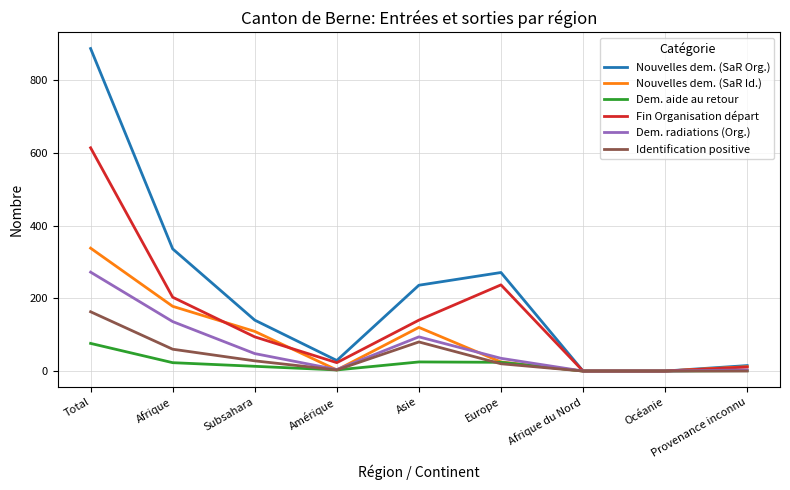

What is the maximum value shown in the chart?

887